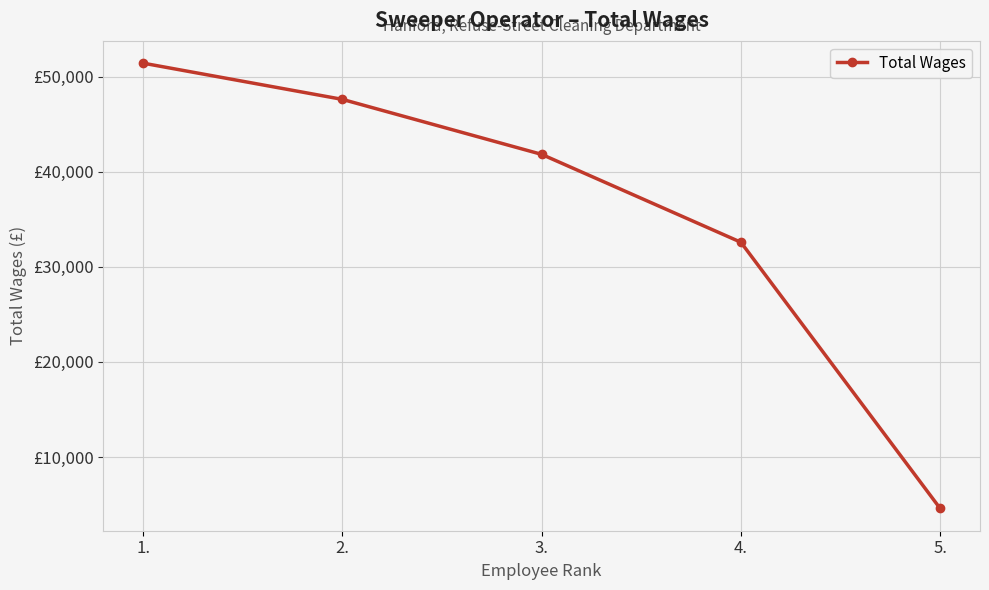

The chart shows a value of 63286 at 2.. True or false?

False